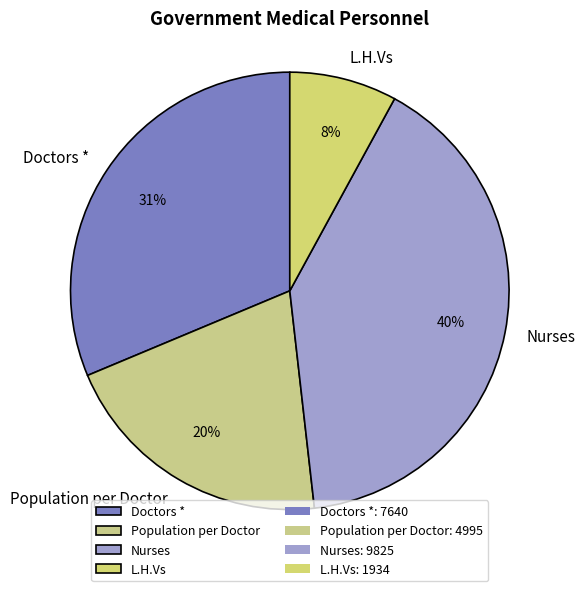

Rank the categories by value from highest to lowest.

Nurses, Doctors *, Population per Doctor, L.H.Vs